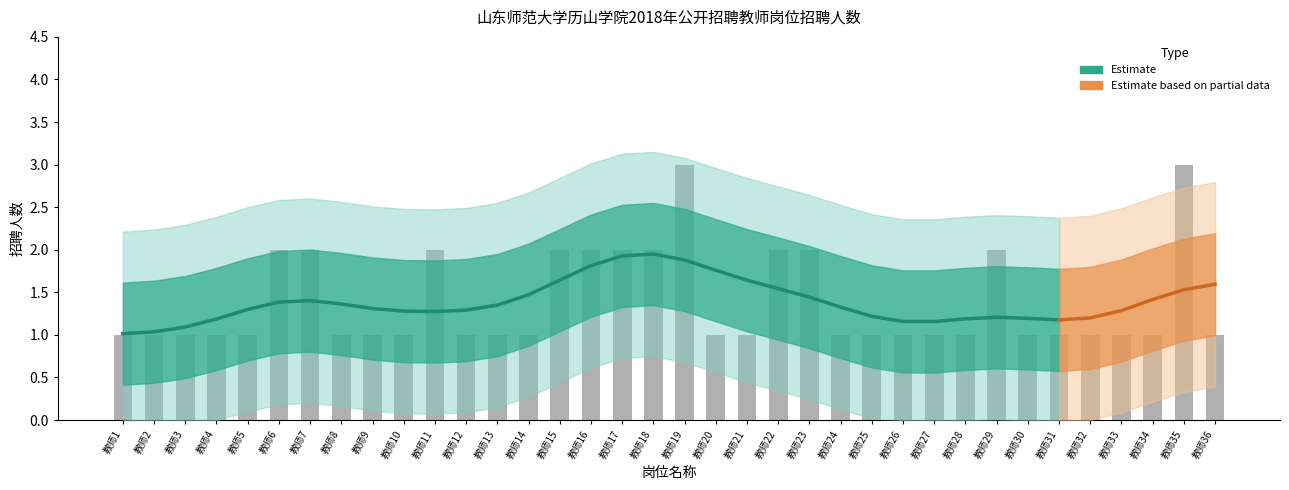

Reading left to right, extract all data points from this chart.

1	1	1	1	1	2	2	1	1	1	2	1	1	1	2	2	2	2	3	1	1	2	2	1	1	1	1	1	2	1	1	1	1	1	3	1